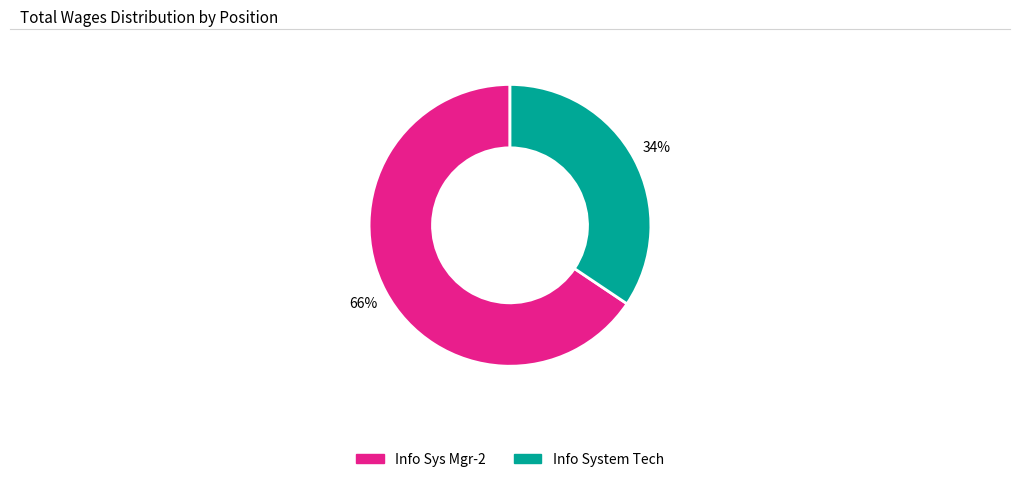

To the nearest percent, what is the combined percentage of Info System Tech and Info Sys Mgr-2?

100%